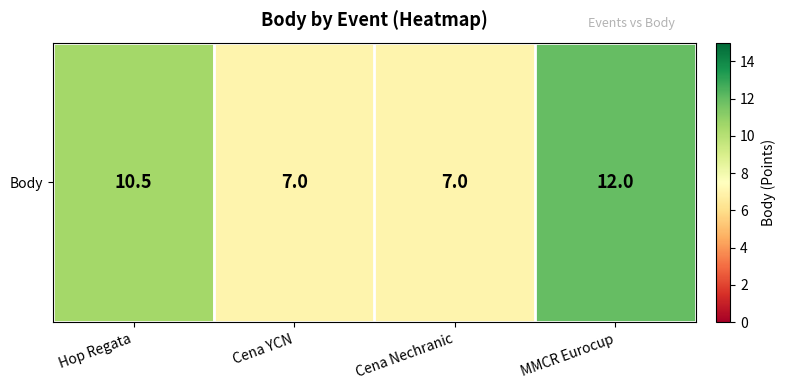

Approximately how many times larger is the value at Cena YCN compared to Hop Regata?

0.7